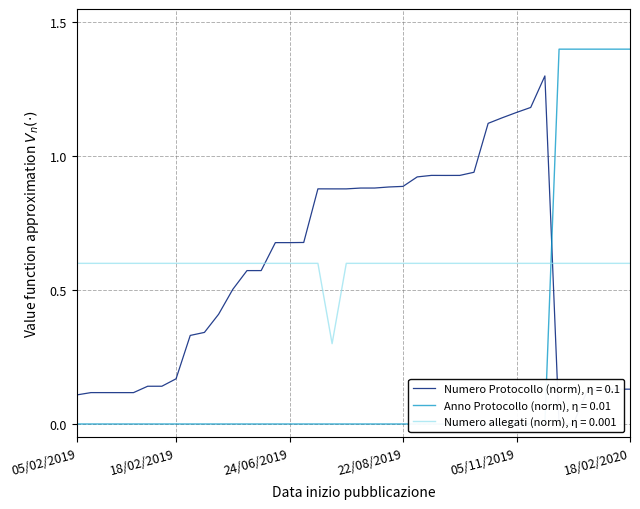

At which category does the chart reach its peak across all series?

09/01/2020